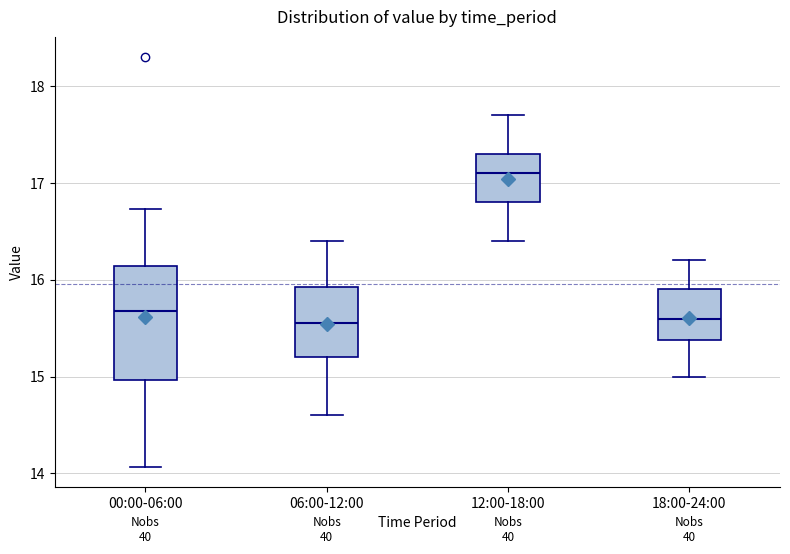

Which box's median line is the highest?

12:00-18:00